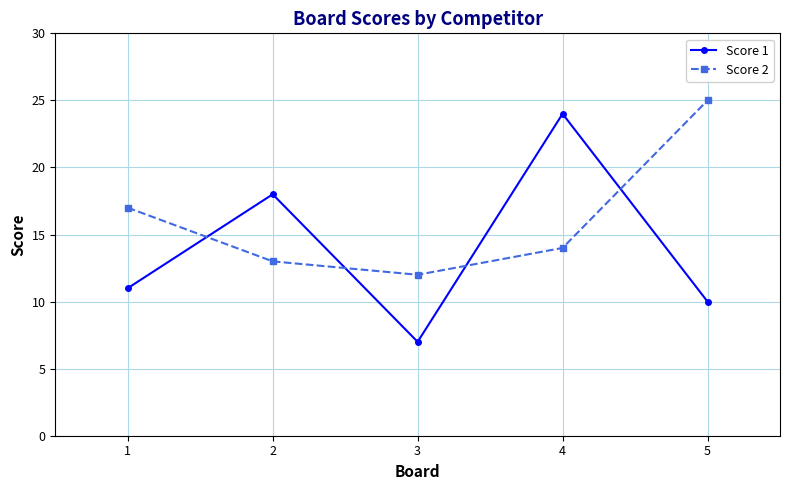

Which series has the largest range (max minus min)?

Score 1